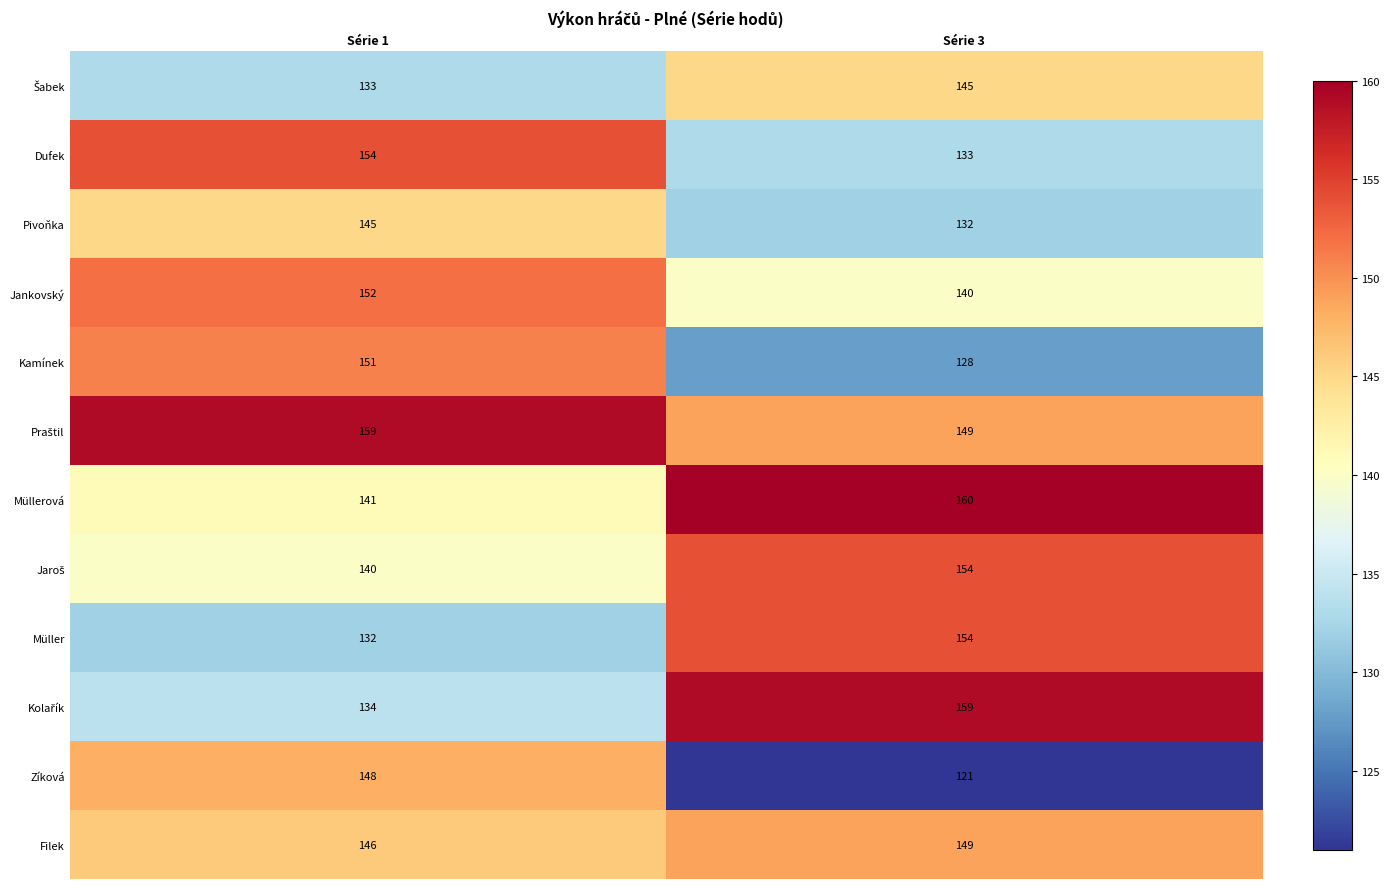

Which series changed the most between Série 1 and Série 3?

Zíková